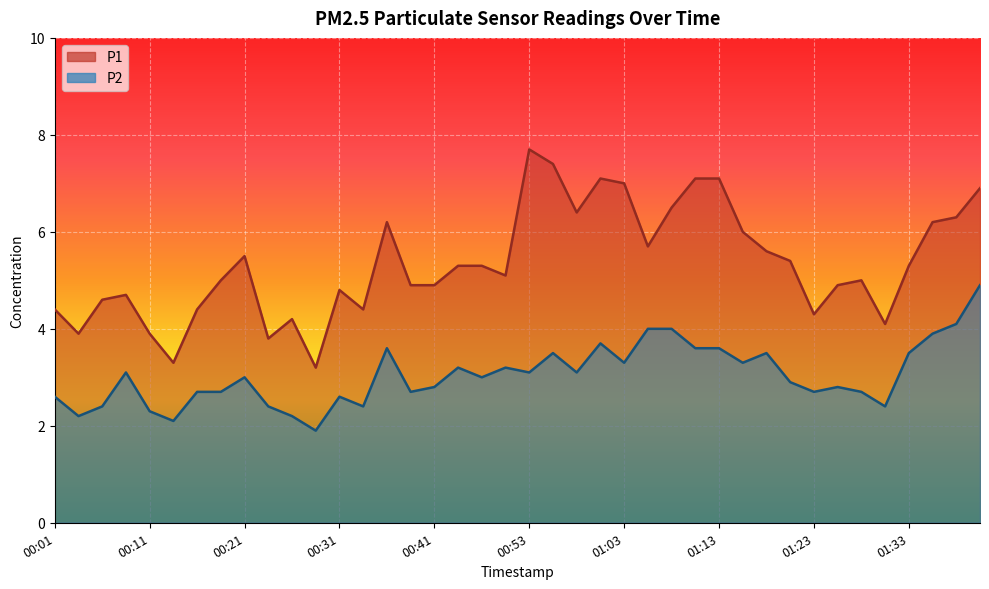

Which has a higher value, 00:06 or 00:36?

00:36